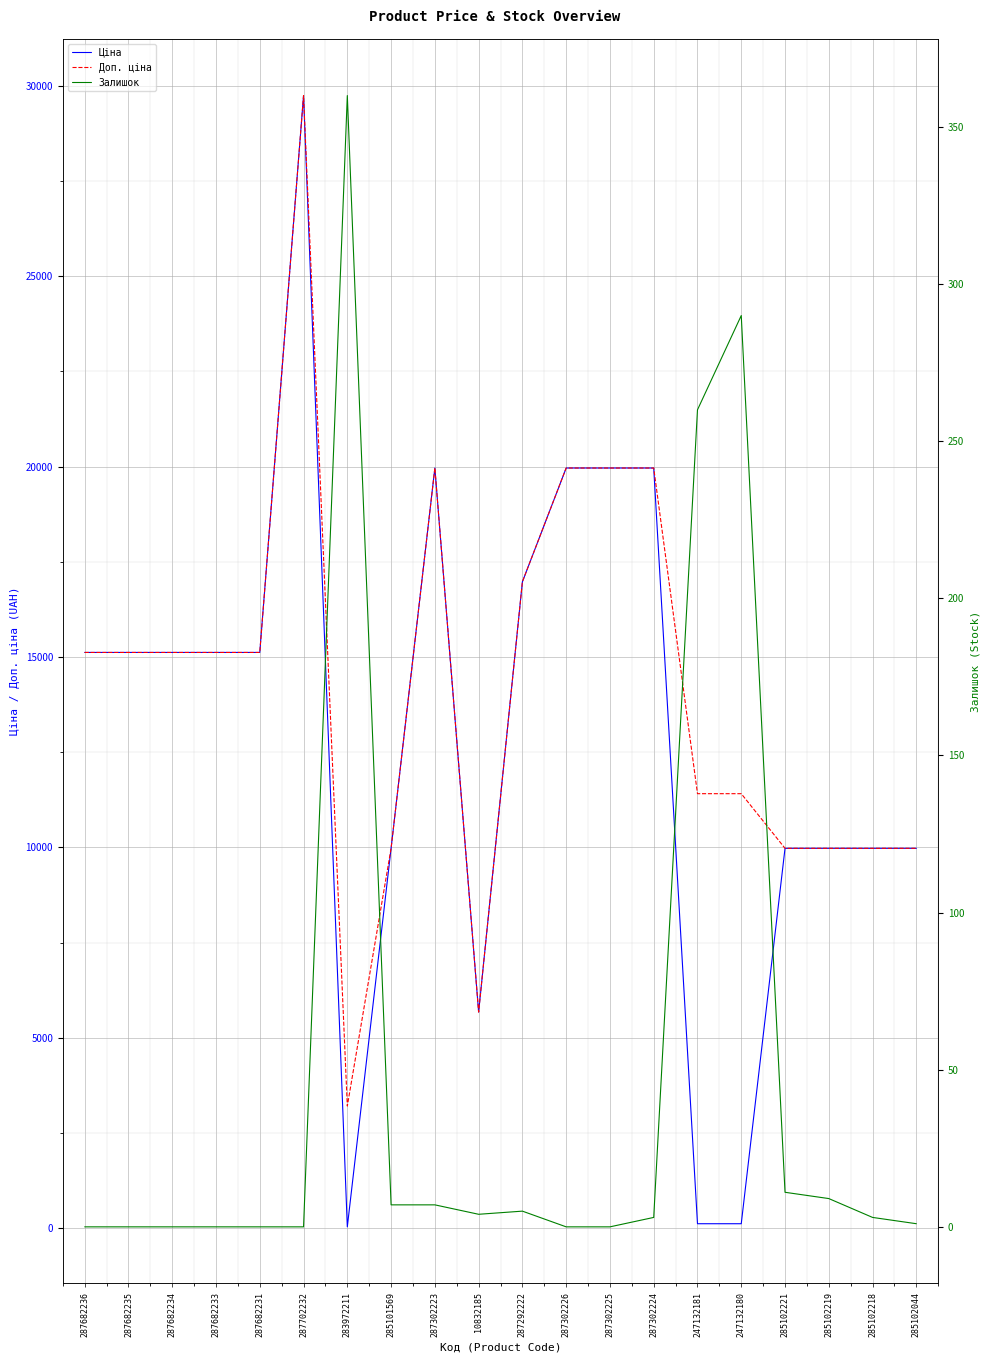

Reading left to right, extract all data points from this chart.

Ціна: 287682236=15120.0	287682235=15120.0	287682234=15120.0	287682233=15120.0	287682231=15120.0	287702232=29747.2	283972211=32.0	285101569=9975.0	287302223=19964.2	10832185=5673.8	287292222=16976.3	287302226=19964.2	287302225=19964.2	287302224=19964.2	247132181=114.1	247132180=114.1	285102221=9975.0	285102219=9975.0	285102218=9975.0	285102044=9975.0
Доп. ціна: 287682236=15120.0	287682235=15120.0	287682234=15120.0	287682233=15120.0	287682231=15120.0	287702232=29747.2	283972211=3205.0	285101569=9975.0	287302223=19964.2	10832185=5673.8	287292222=16976.3	287302226=19964.2	287302225=19964.2	287302224=19964.2	247132181=11410.0	247132180=11410.0	285102221=9975.0	285102219=9975.0	285102218=9975.0	285102044=9975.0
Залишок: 287682236=0.0	287682235=0.0	287682234=0.0	287682233=0.0	287682231=0.0	287702232=0.0	283972211=360.0	285101569=7.0	287302223=7.0	10832185=4.0	287292222=5.0	287302226=0.0	287302225=0.0	287302224=3.0	247132181=260.0	247132180=290.0	285102221=11.0	285102219=9.0	285102218=3.0	285102044=1.0